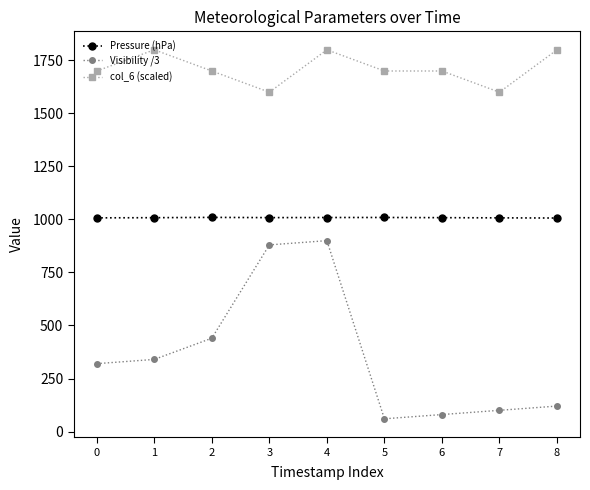

What value does the Visibility /3 series have at 1?

340.0